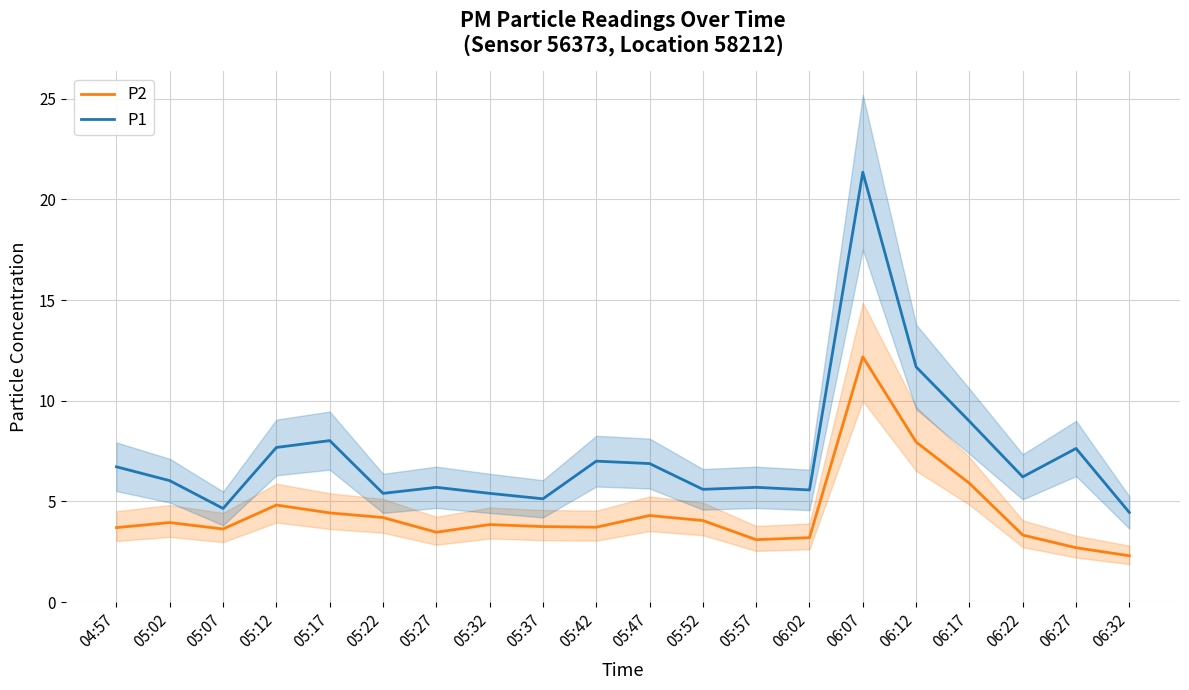

Which series has the largest range (max minus min)?

P1